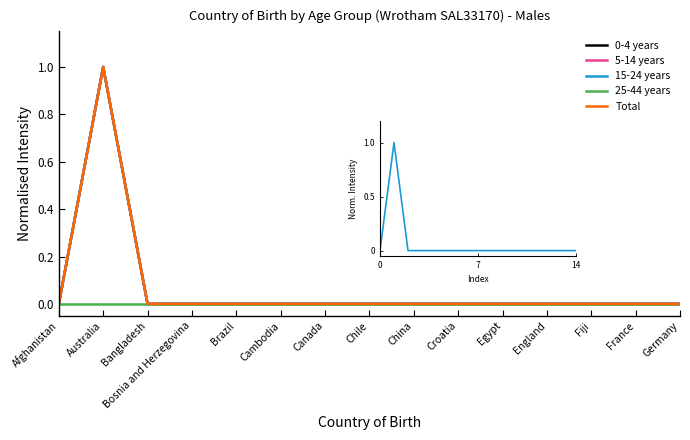

Rank the series at Fiji from highest to lowest value.

0-4 years, 5-14 years, 15-24 years, 25-44 years, Total